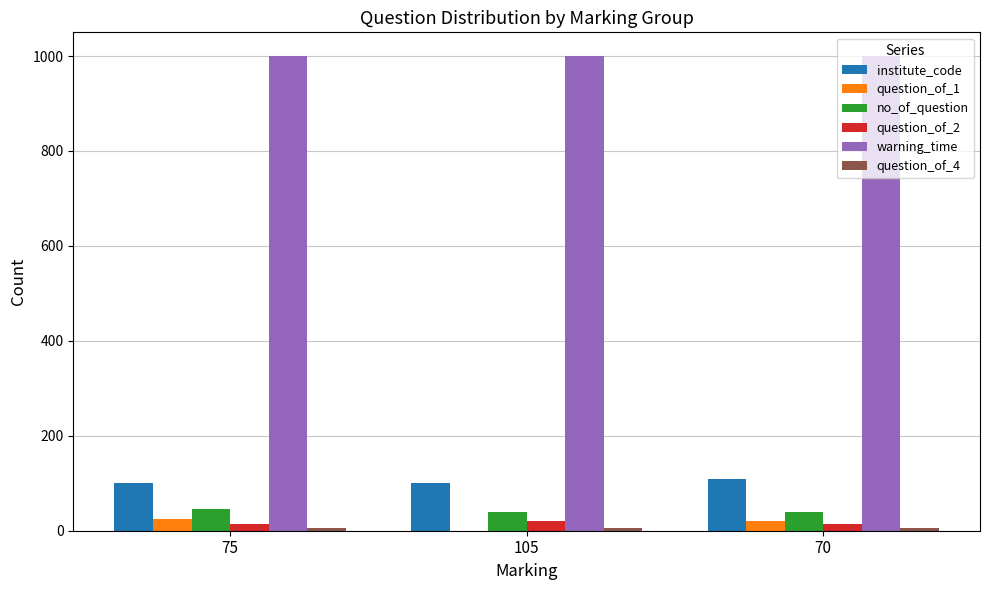

Is it true that institute_code equals 28 at 75?

False